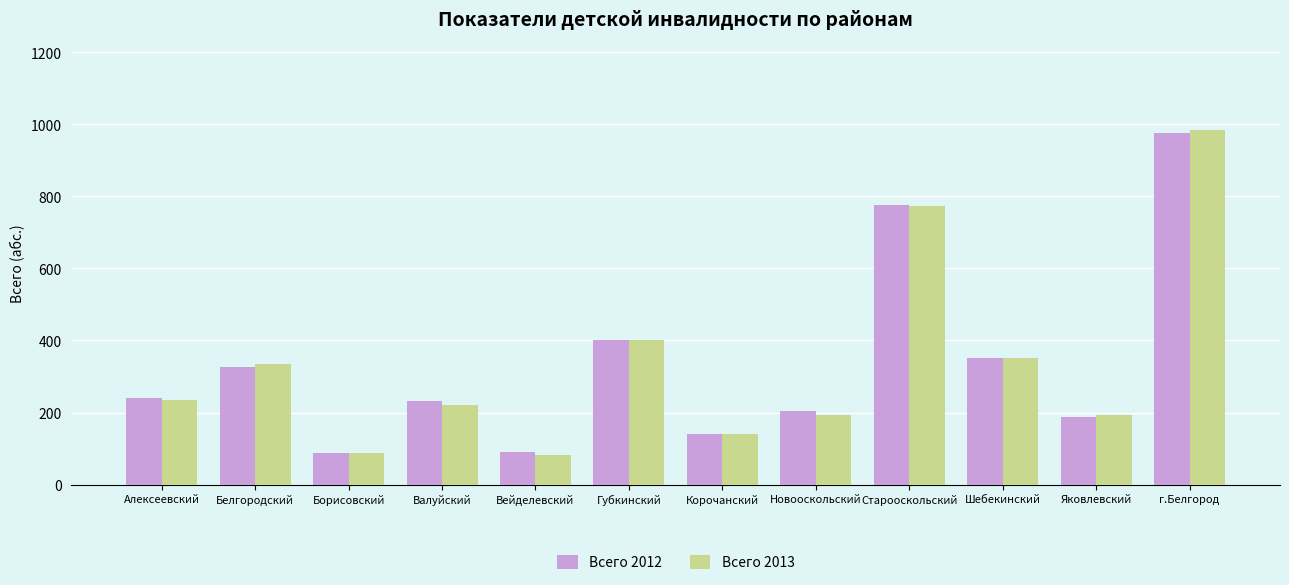

True or false: Всего 2013 has a value of 83 at Вейделевский.

True